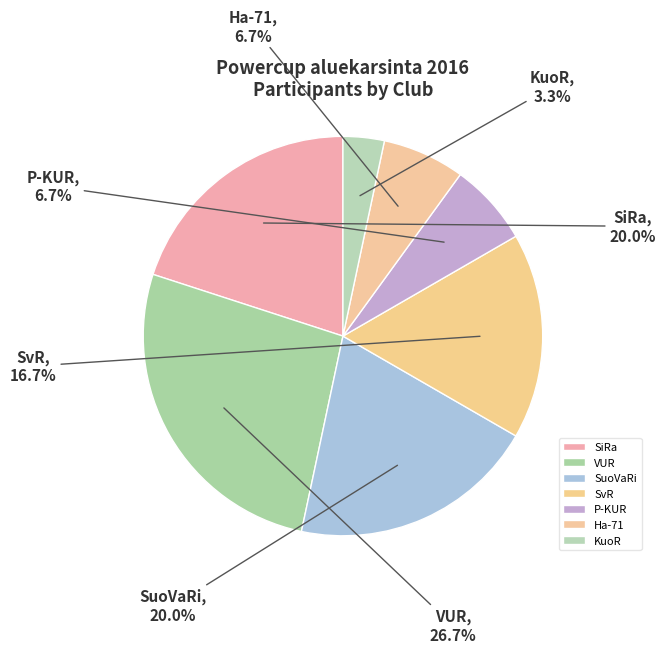

Which slice is the largest?

VUR